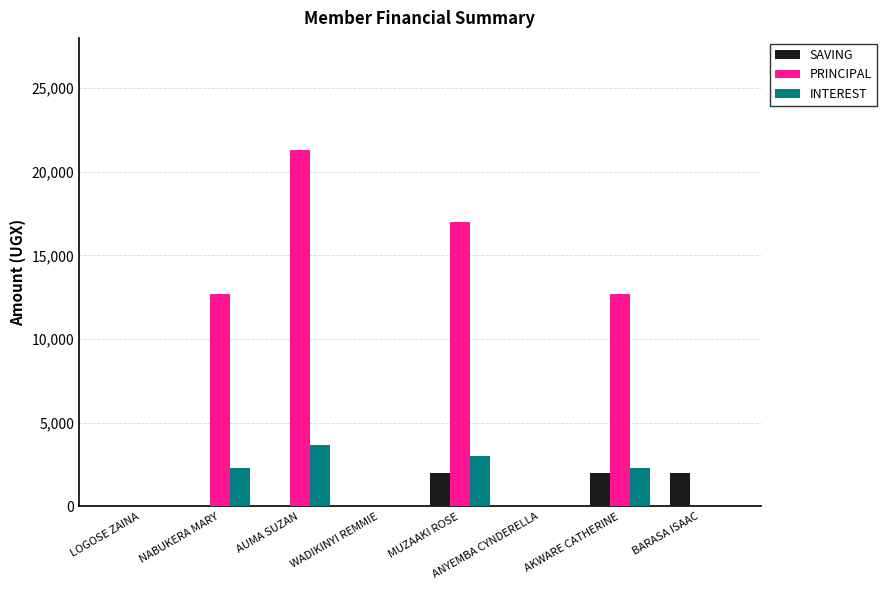

Which category has the highest value across all series?

AUMA SUZAN